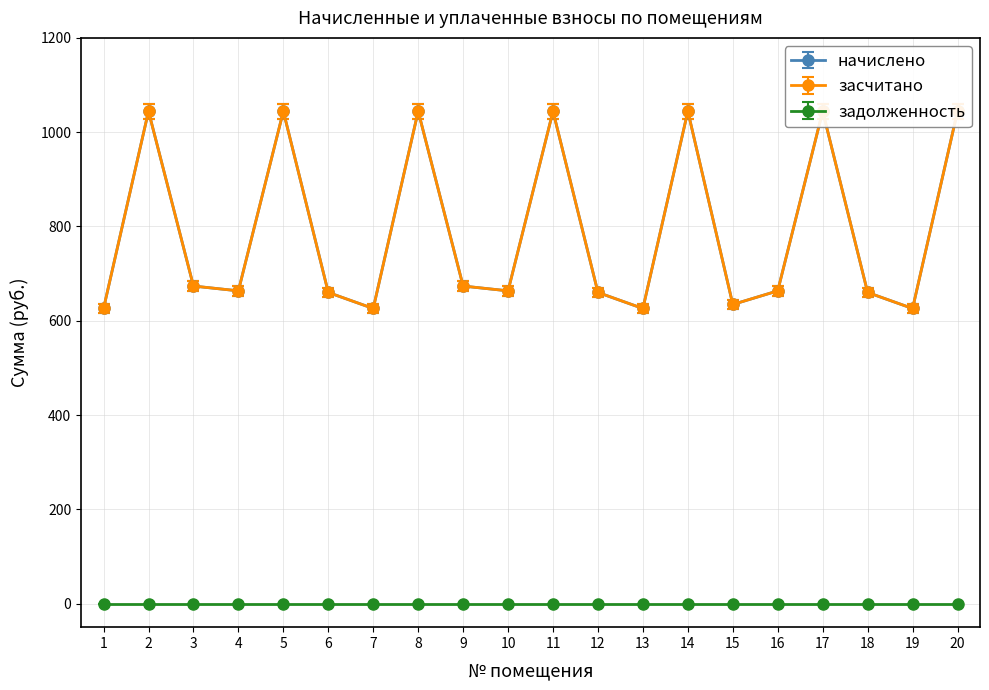

Rank the series at 9 from highest to lowest value.

начислено, засчитано